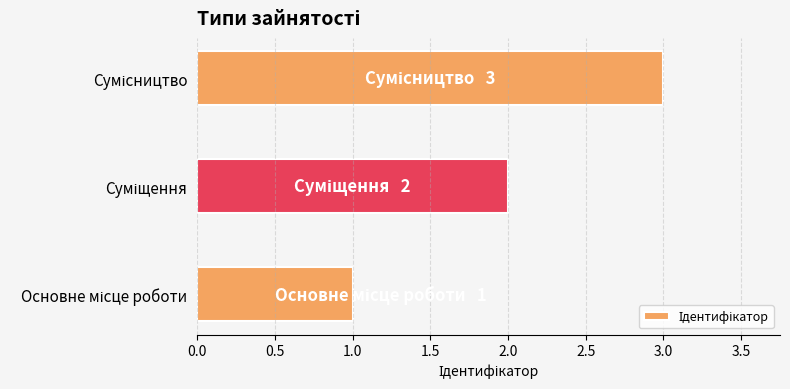

What is the maximum value shown in the chart?

3